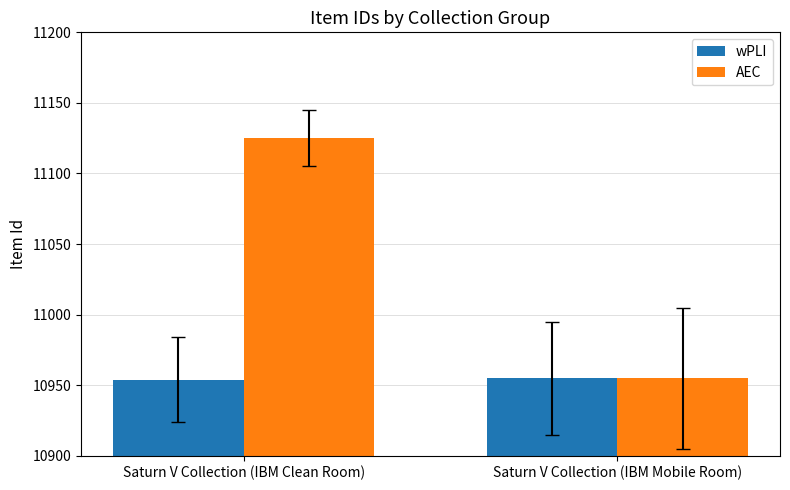

What is the sum of all AEC values?

22080